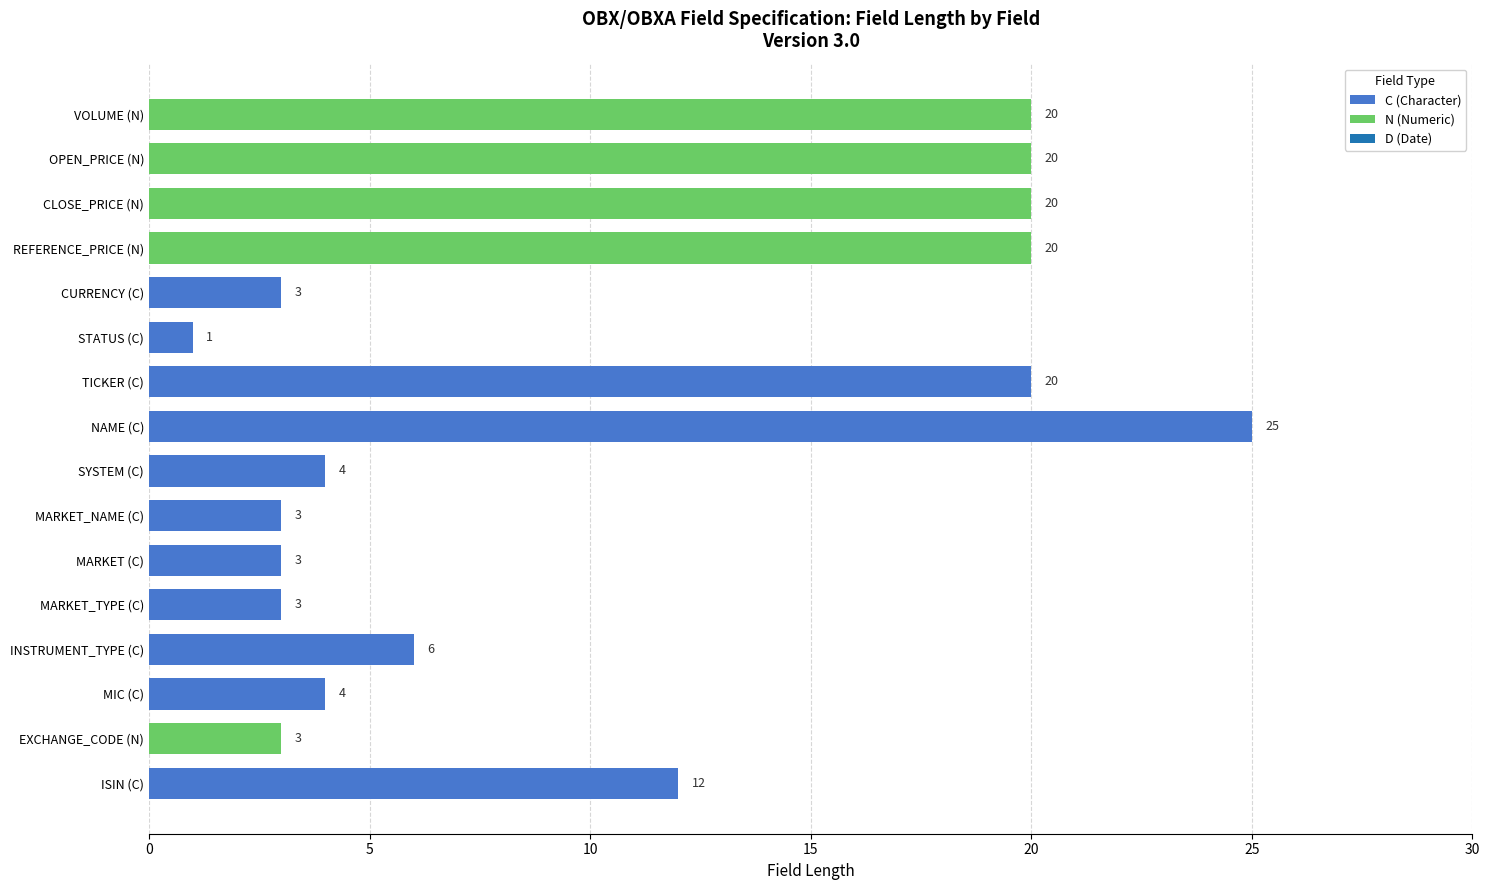

The value of C (Character) at MARKET (C) is 5. True or false?

False